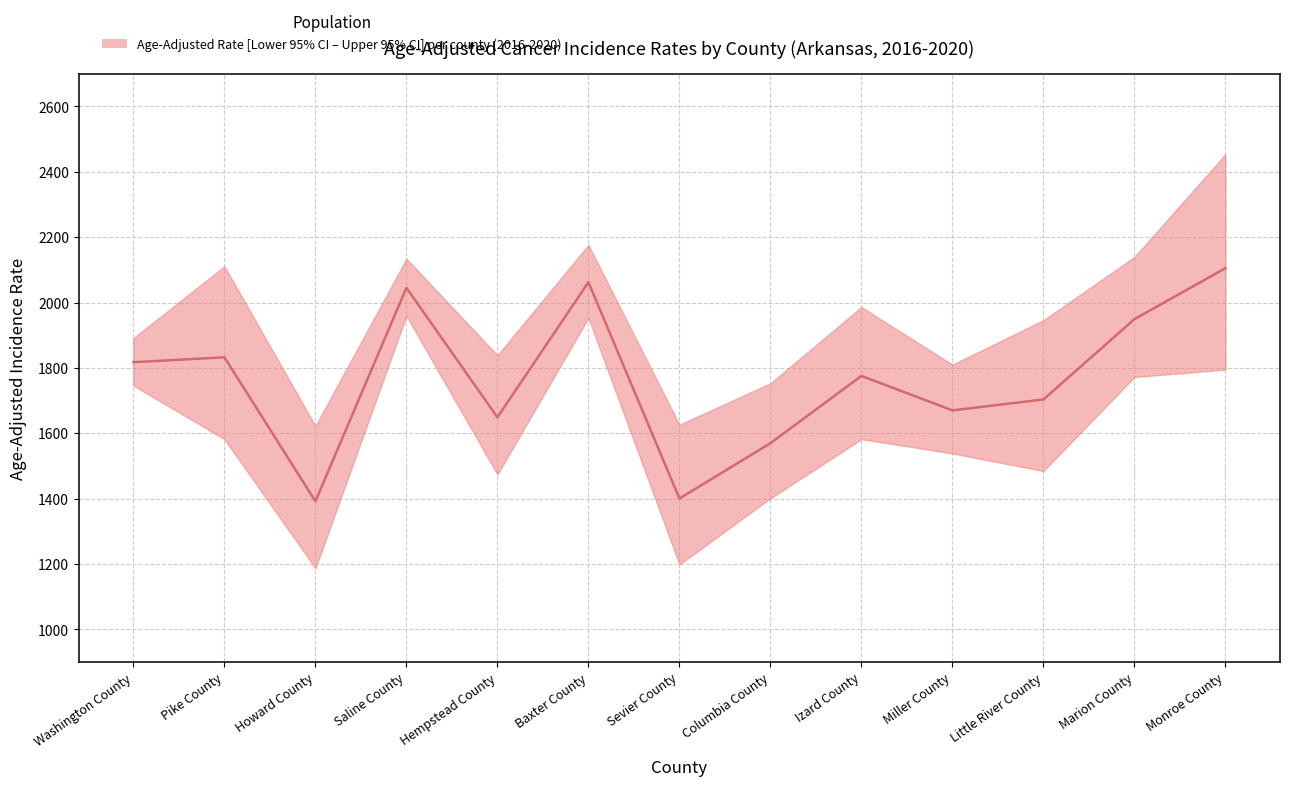

Is it true that the value at Saline County is 1118.2?

False